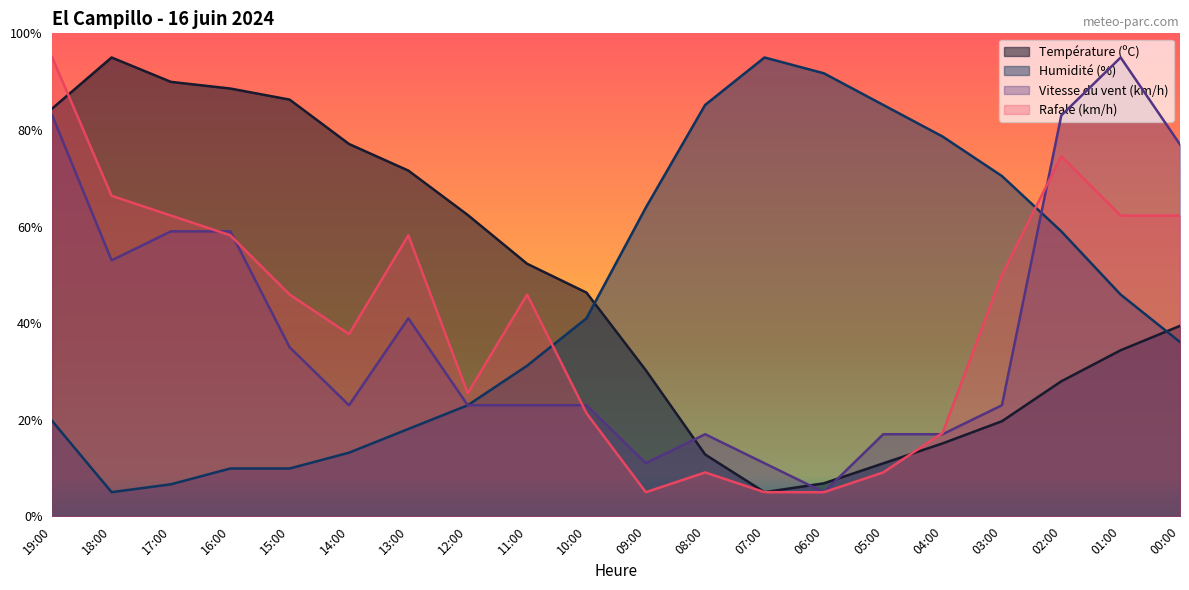

What is the lowest value of the Température (ºC) series?

5.0